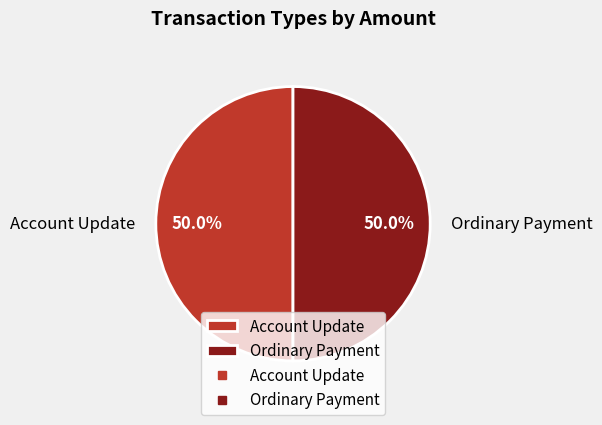

How many slices are in this pie chart?

2